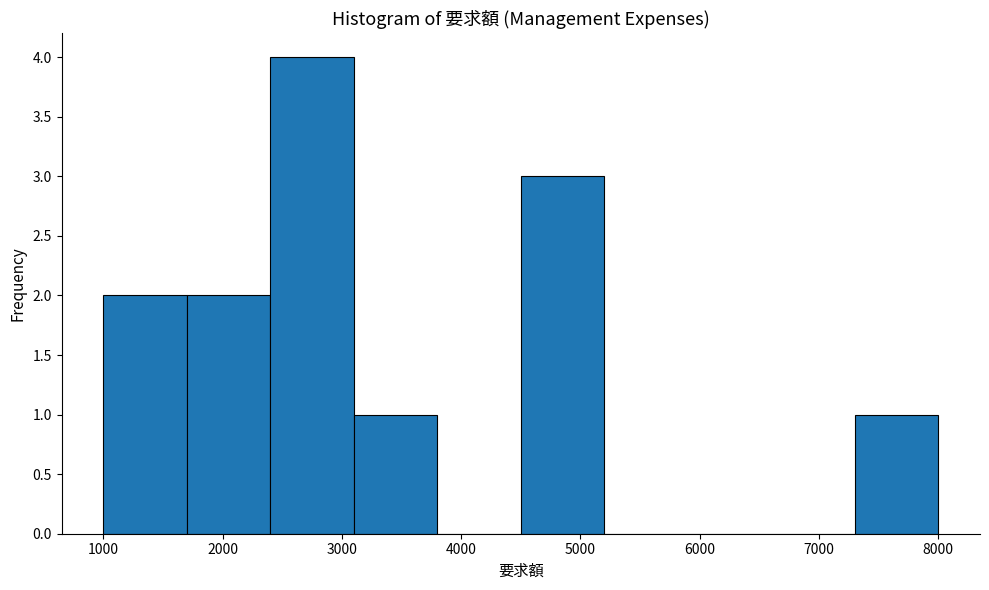

How tall is the bar that spans 4500 to 5200 on the x-axis? The values are not printed on the chart, so give them approximately, as read against the axis.

3